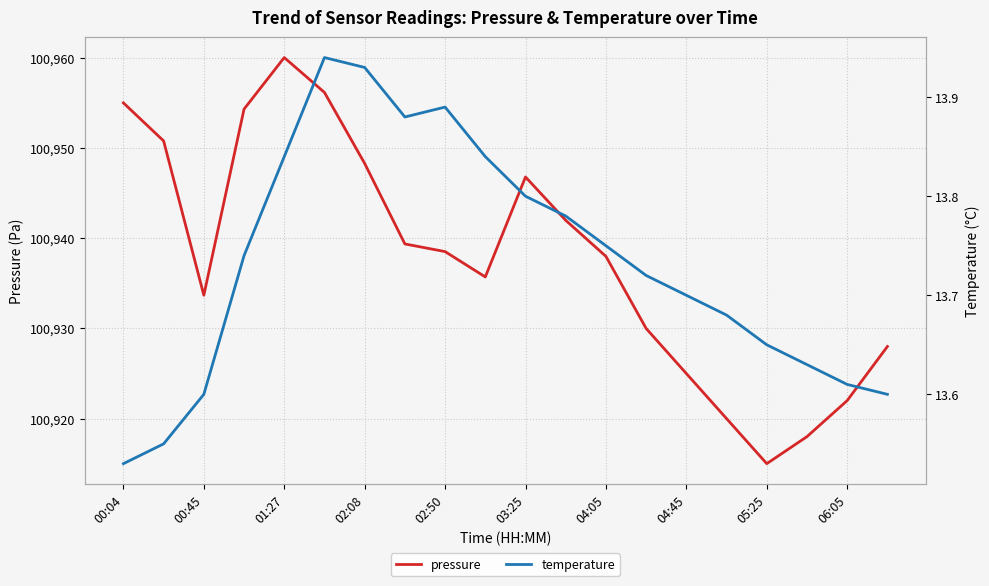

True or false: pressure and temperature intersect in this chart.

False